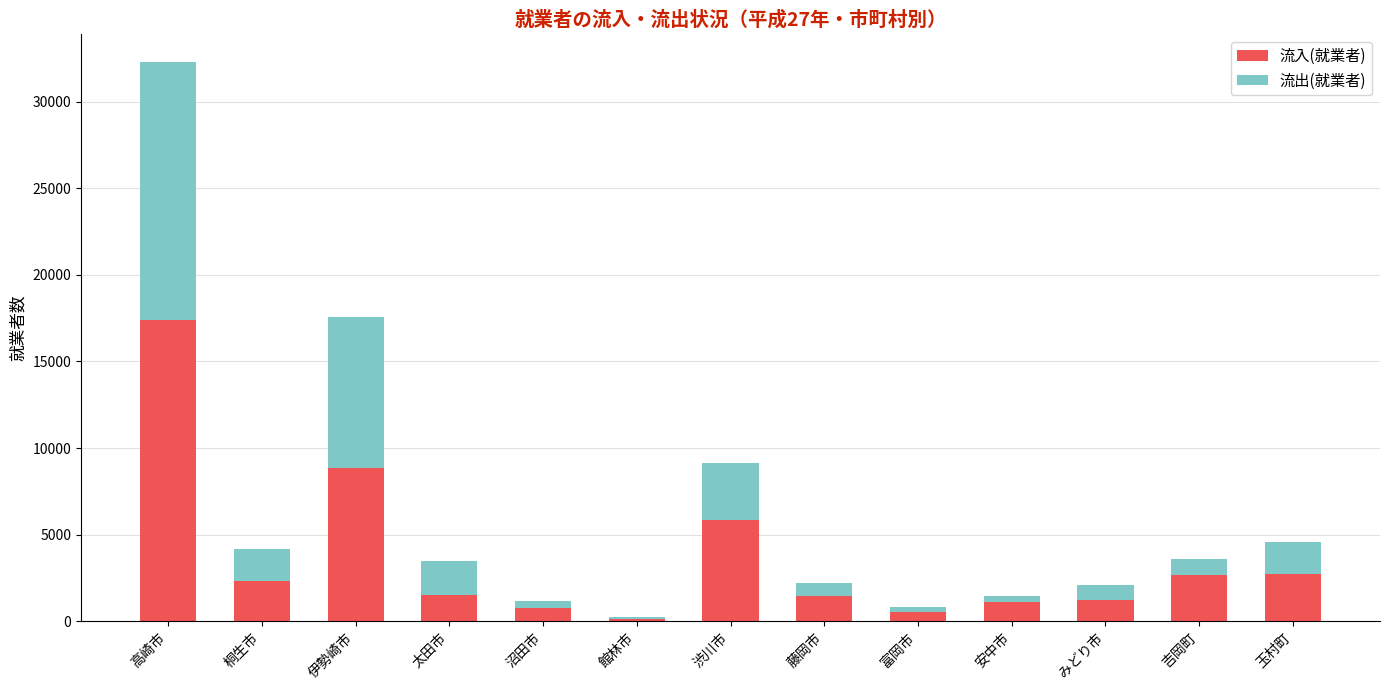

The value of 流入(就業者) at 太田市 is 2698. True or false?

False